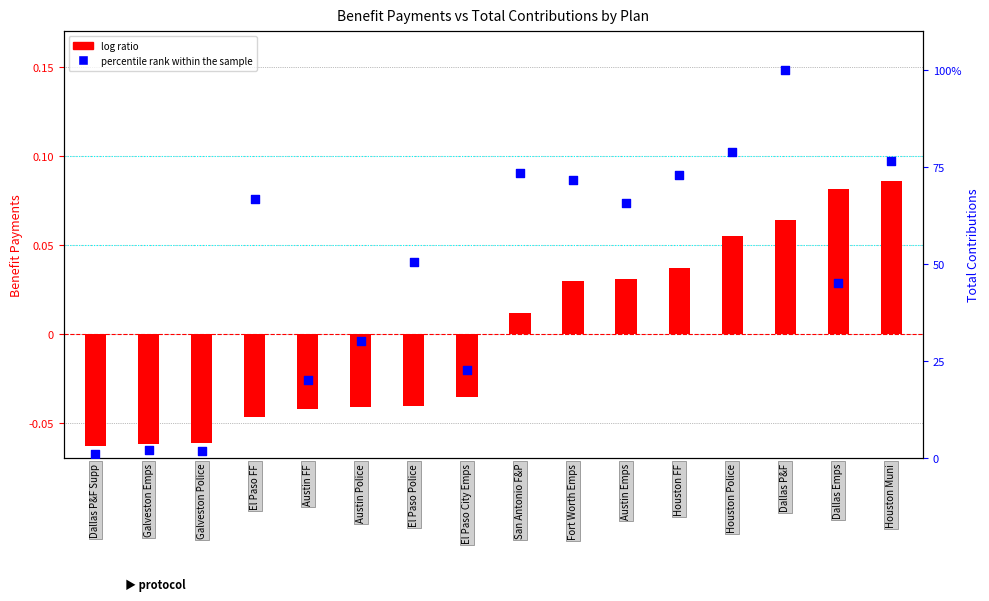

Is the value of log ratio at El Paso FF greater than the value of percentile rank within the sample at Austin Emps?

No